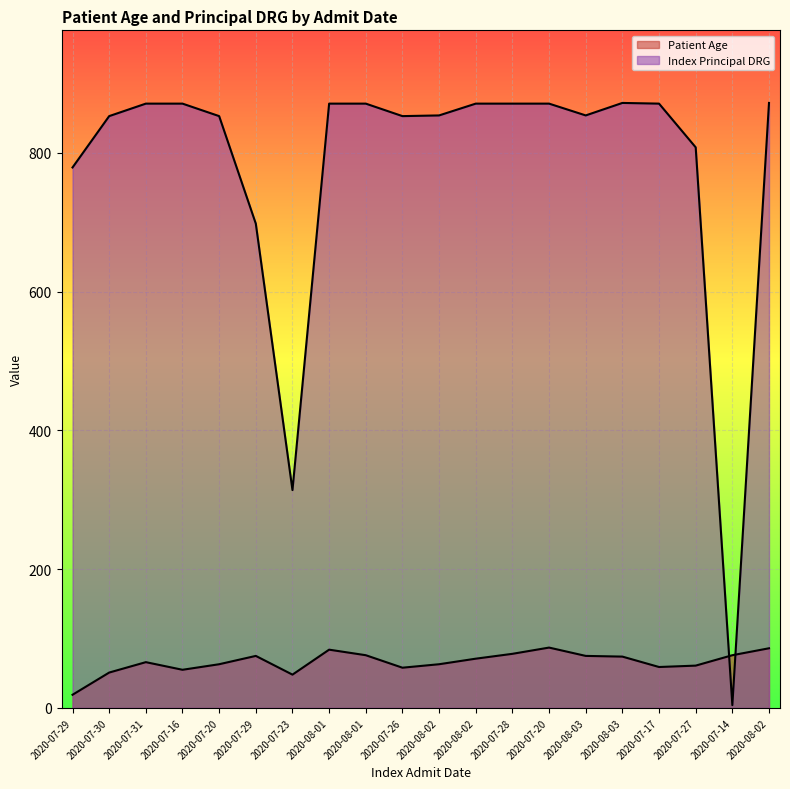

At 2020-07-14, list the series in order from largest to smallest.

Patient Age, Index Principal DRG